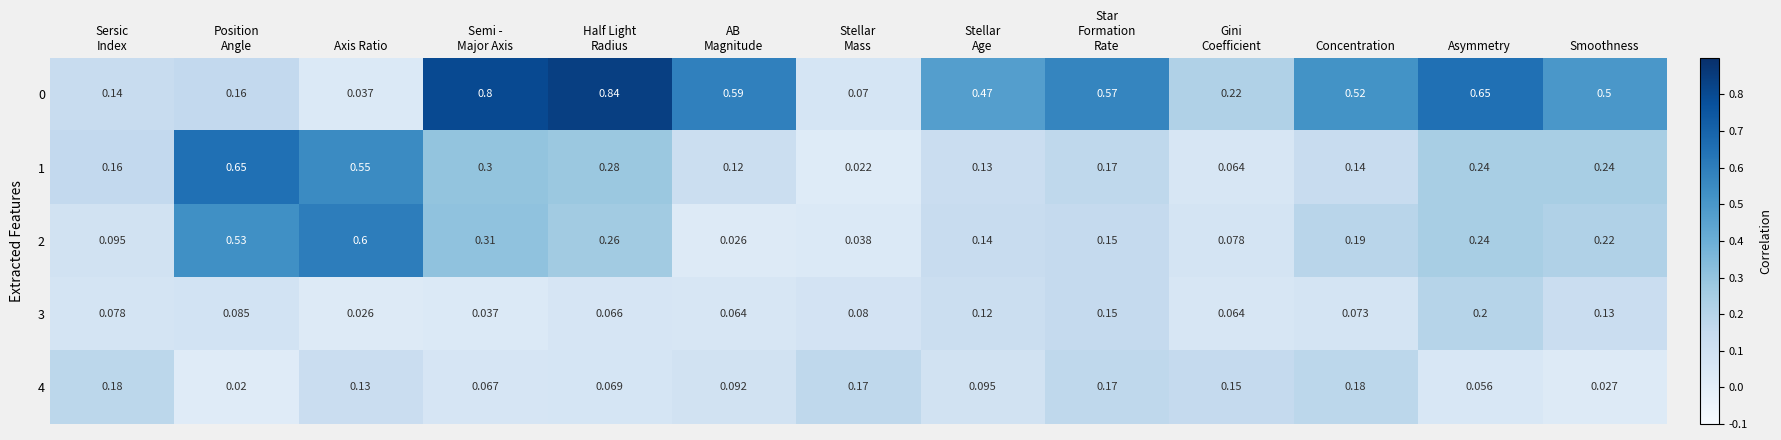

At how many categories does at least one series exceed 0?

13